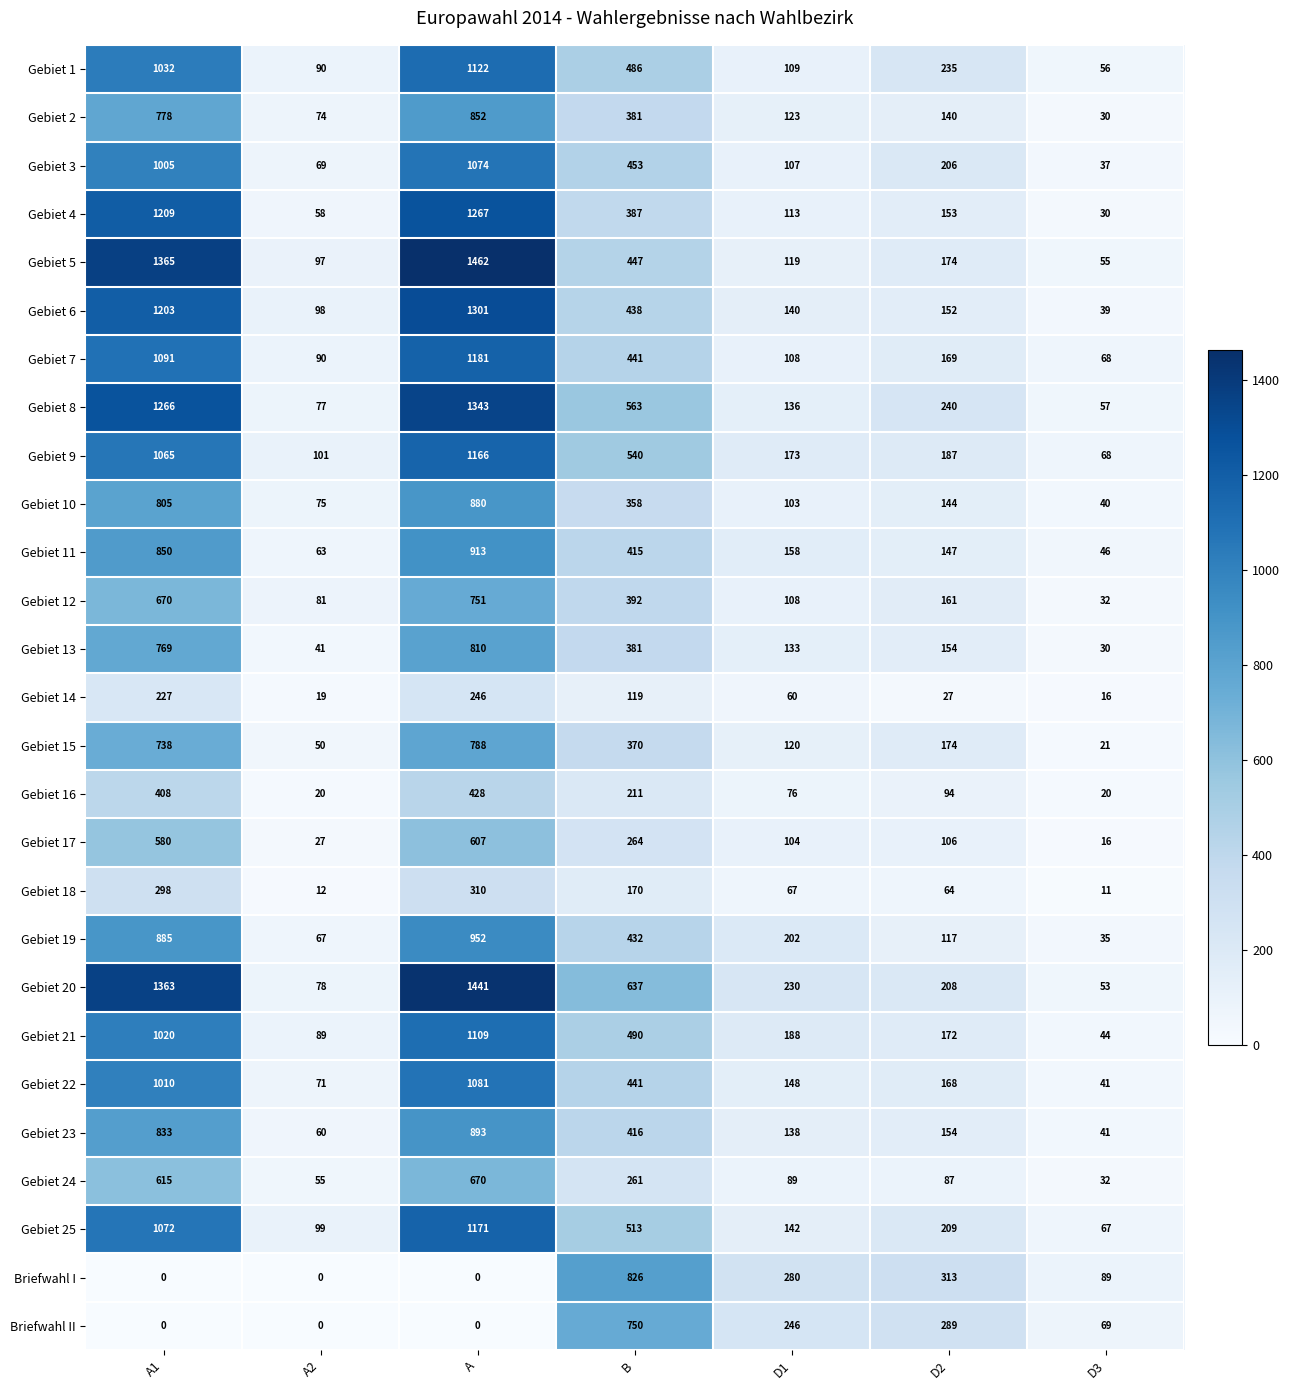

What is the maximum value for Gebiet 7?

1181